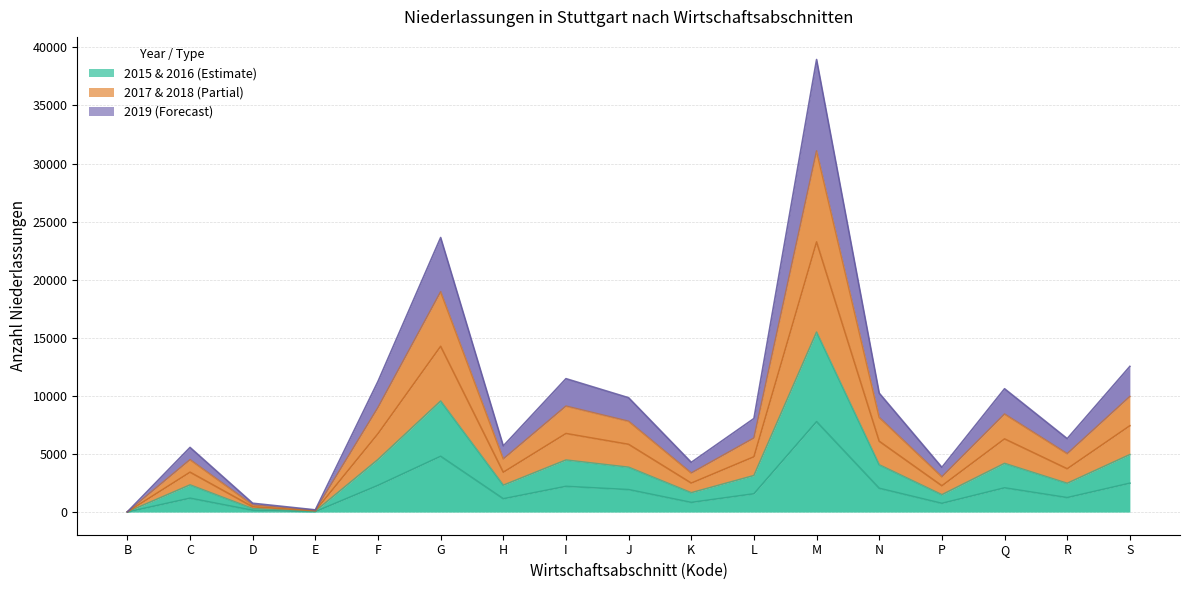

How many data points does each series have?

17